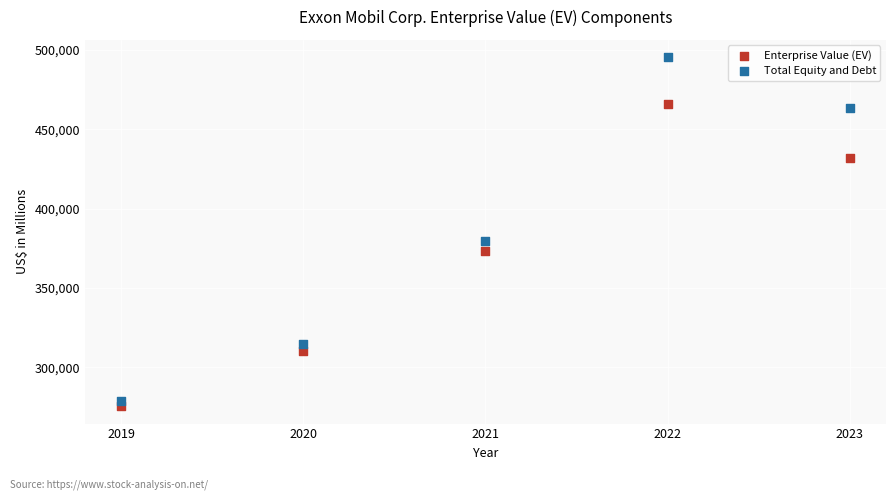

Across all data points, what is the average Y value?

378776